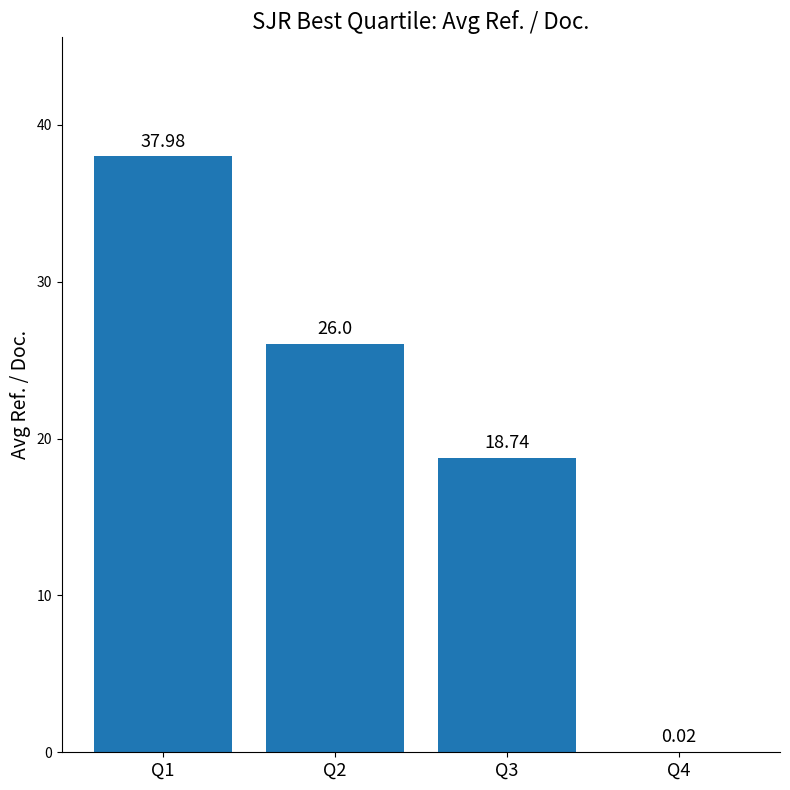

What is the sum of all values?

82.7